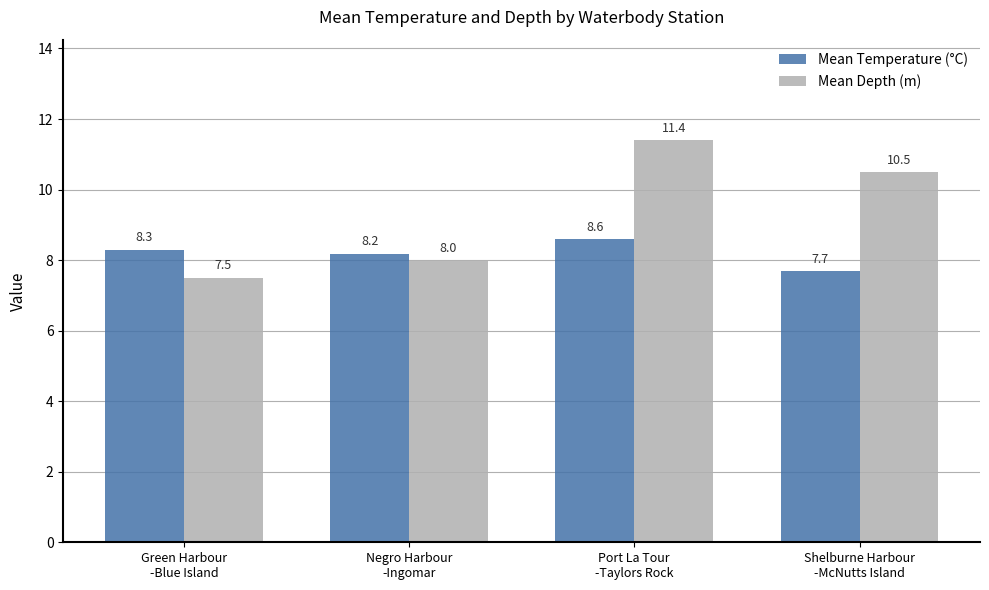

The Mean Depth (m) series shows 10.5 at Shelburne Harbour
-McNutts Island. True or false?

True